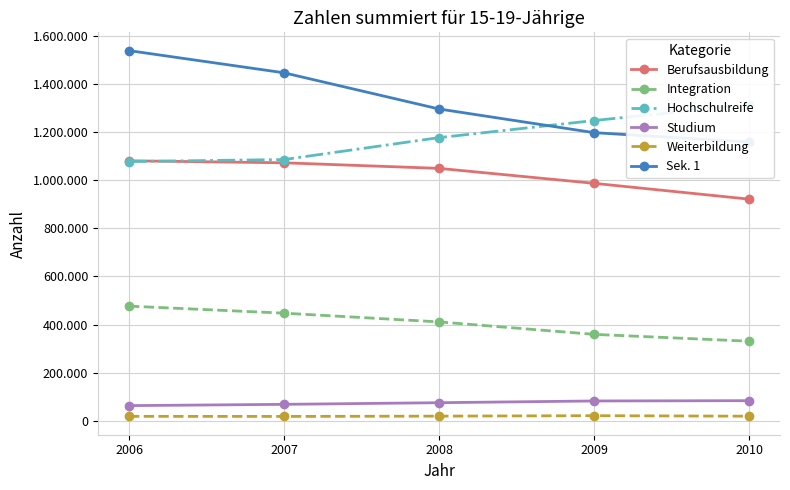

How many Sek. 1 values are between 1197376 and 1446127?

3